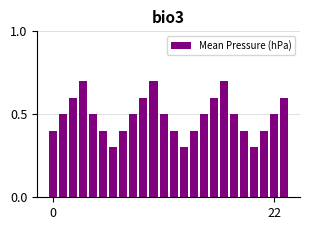

What is the sum of all values?

11.7